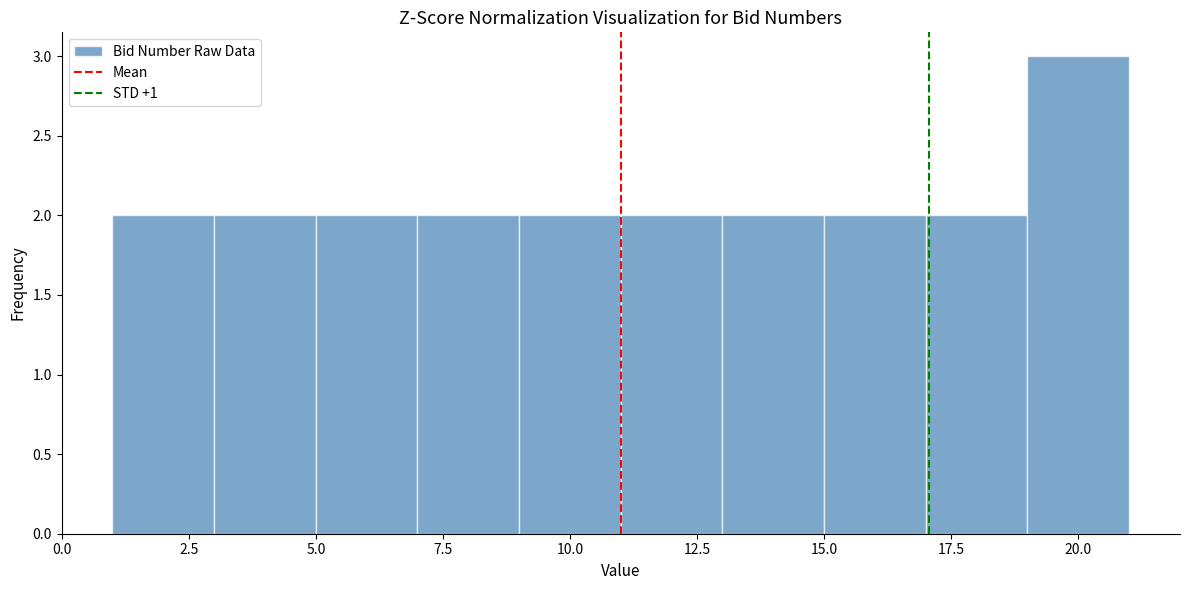

Reading left to right, transcribe this chart: for each bar, give the range it covers on the x-axis and its height. The values are not printed on the chart, so give them approximately, as read against the axis.

1 to 3: 2
3 to 5: 2
5 to 7: 2
7 to 9: 2
9 to 11: 2
11 to 13: 2
13 to 15: 2
15 to 17: 2
17 to 19: 2
19 to 21: 3